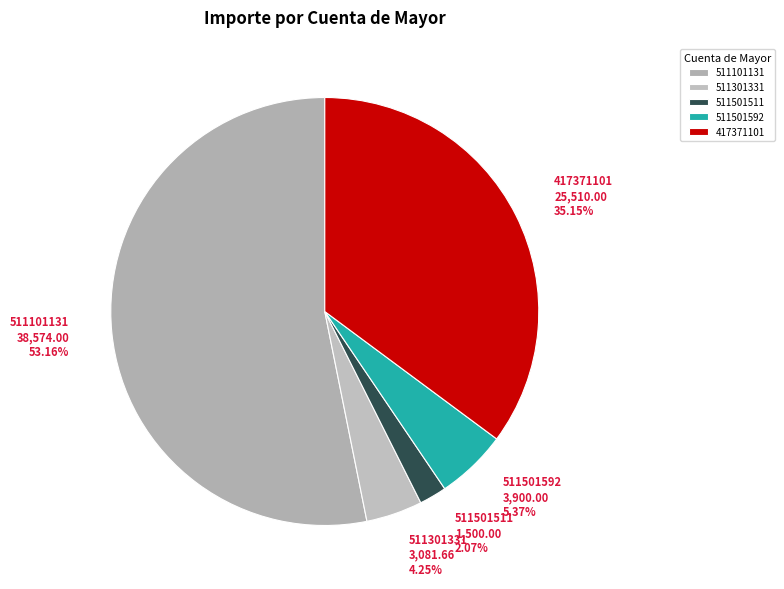

How many segments does this pie chart have?

5